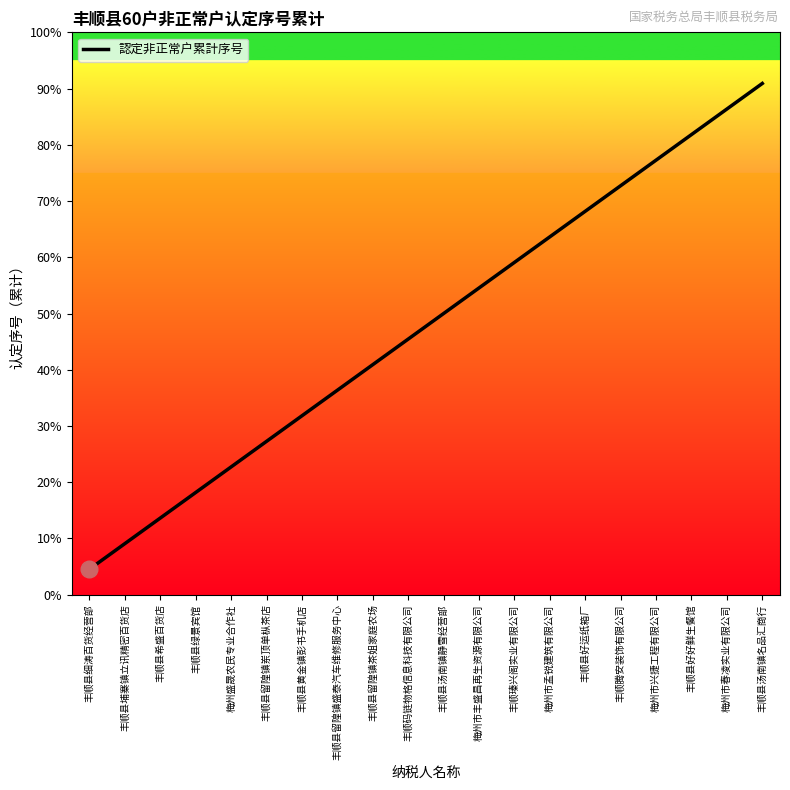

List the labels in order of value, largest first.

丰顺县汤南镇名品汇商行, 梅州市春凌实业有限公司, 丰顺县好好鲜生餐馆, 梅州市兴捷工程有限公司, 丰顺腾安装饰有限公司, 丰顺县好运纸箱厂, 梅州市孟锐建筑有限公司, 丰顺瑧兴阁实业有限公司, 梅州市丰盛昌再生资源有限公司, 丰顺县汤南镇静雪经营部, 丰顺码链物格信息科技有限公司, 丰顺县留隍镇茶姐家庭农场, 丰顺县留隍镇盛泰汽车维修服务中心, 丰顺县黄金镇彭书手机店, 丰顺县留隍镇岽顶单枞茶店, 梅州盛晟农民专业合作社, 丰顺县绿景宾馆, 丰顺县希盛百货店, 丰顺县埔寨镇立讯精密百货店, 丰顺县细涛百货经营部